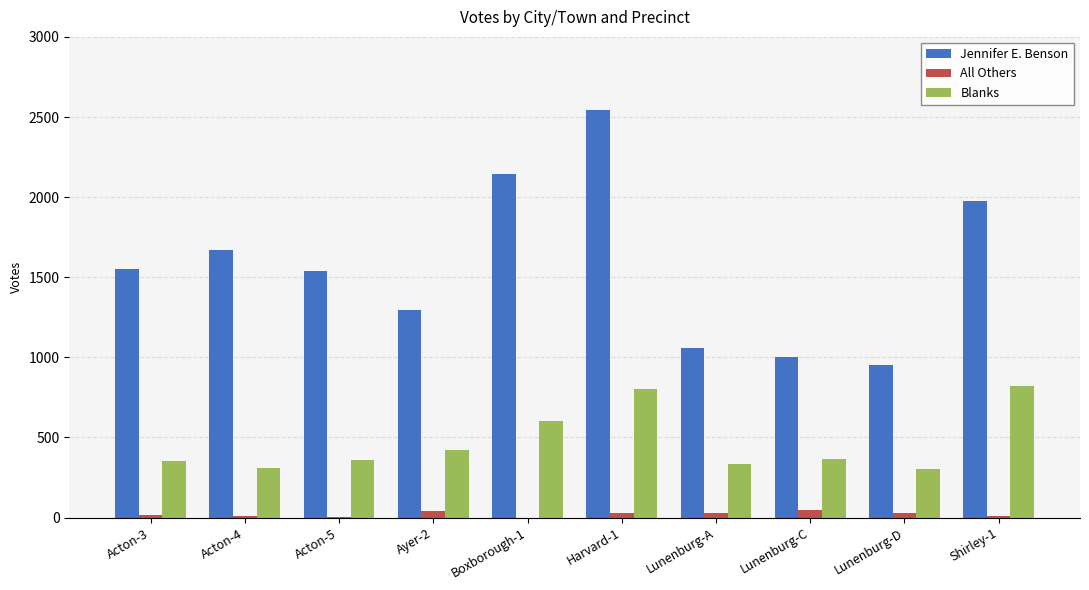

Which series has the largest range (max minus min)?

Jennifer E. Benson